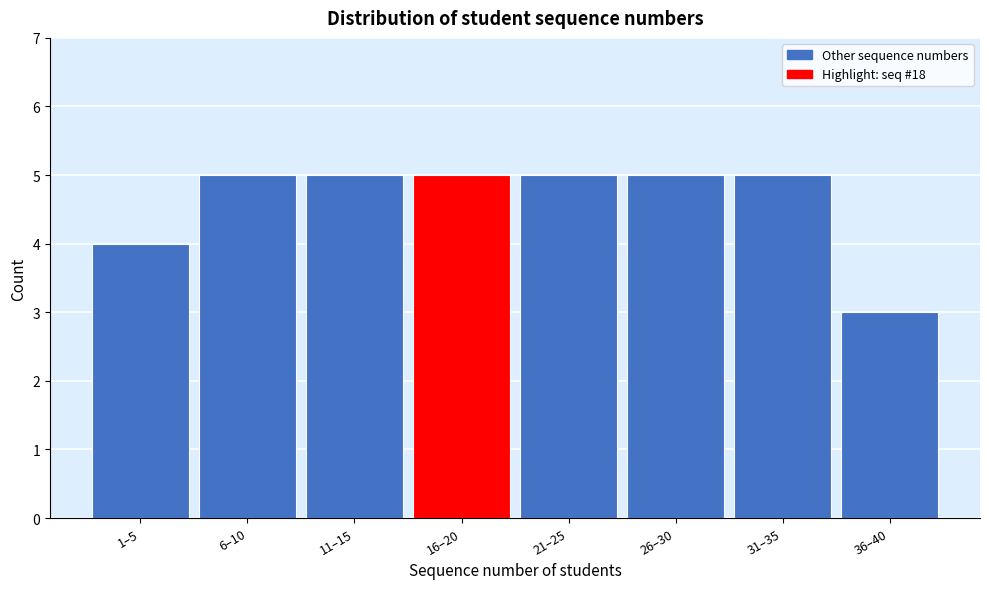

Reading right to left, what are all the values shown in this chart?

36–40=3	31–35=5	26–30=5	21–25=5	16–20=5	11–15=5	6–10=5	1–5=4